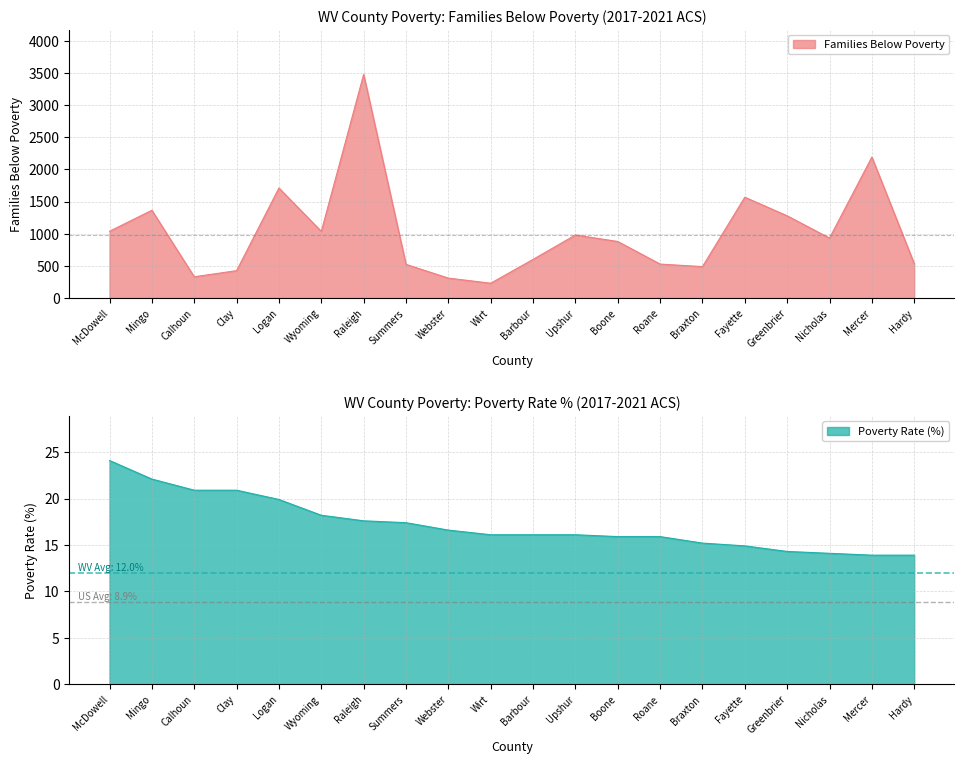

What is the label of the 3rd point from the right?

Nicholas